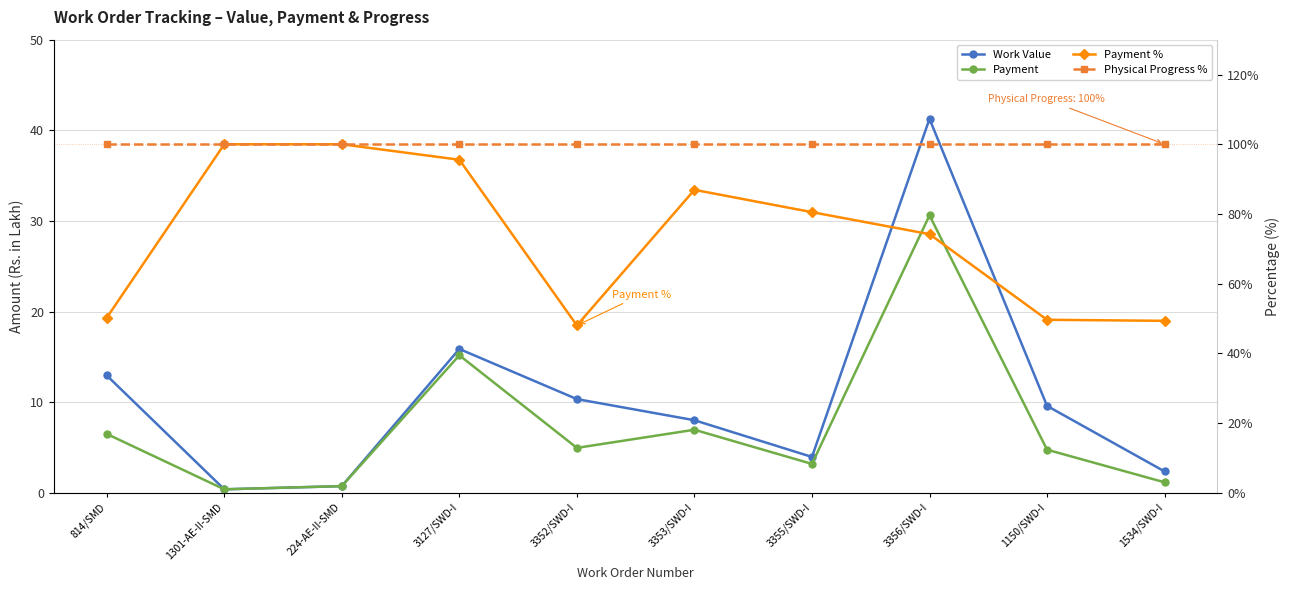

Which category has the highest value in the Physical Progress % series?

814/SMD